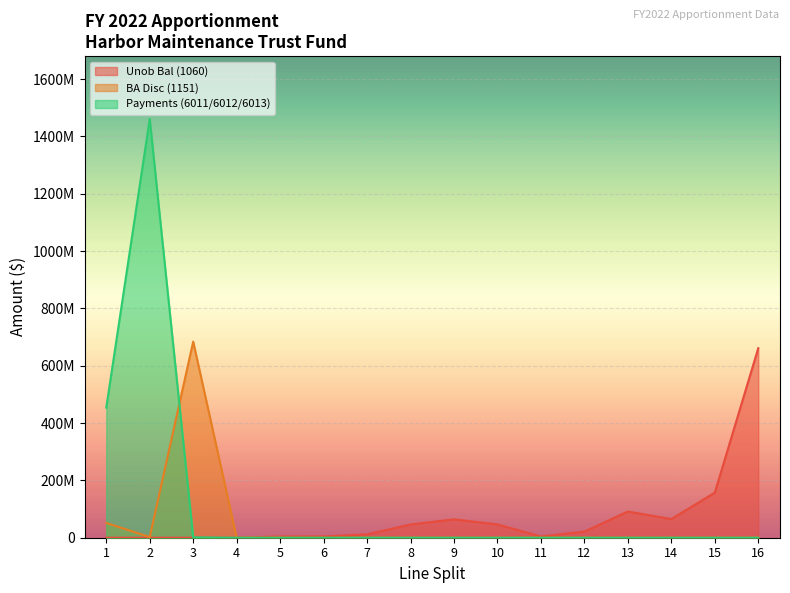

Where do Payments (6011/6012/6013) and BA Disc (1151) first cross each other?

2 and 3